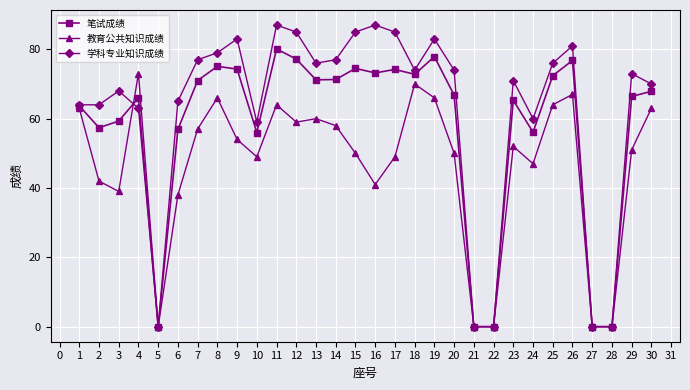

Where do 学科专业知识成绩 and 教育公共知识成绩 first cross each other?

3 and 4